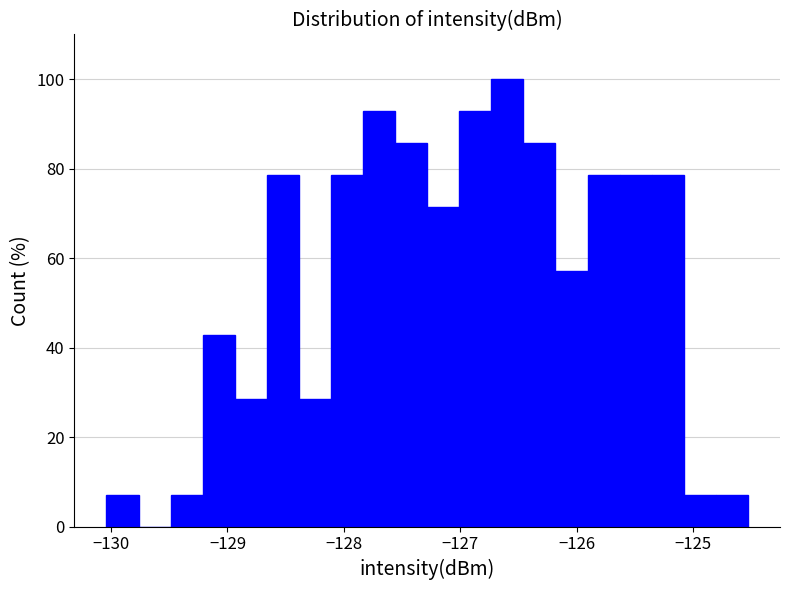

Read against the x-axis, roughly where is the centre of the tallest bar?

-126.6